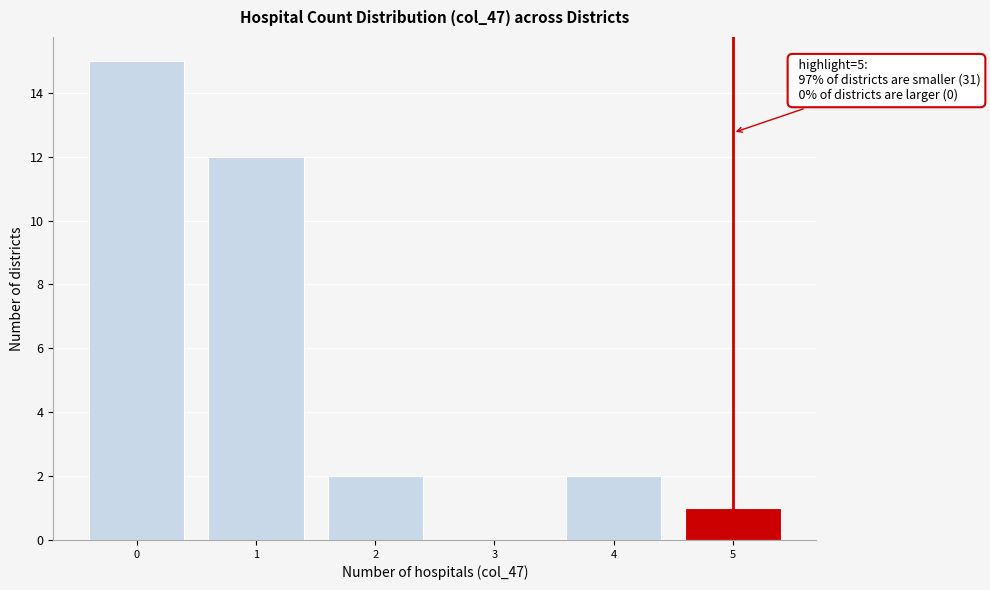

Which range on the x-axis has the tallest bar?

-0.5 to 0.5